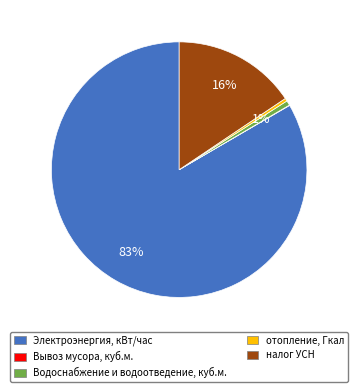

Is the sum of Водоснабжение и водоотведение, куб.м. and налог УСН greater than half?

No